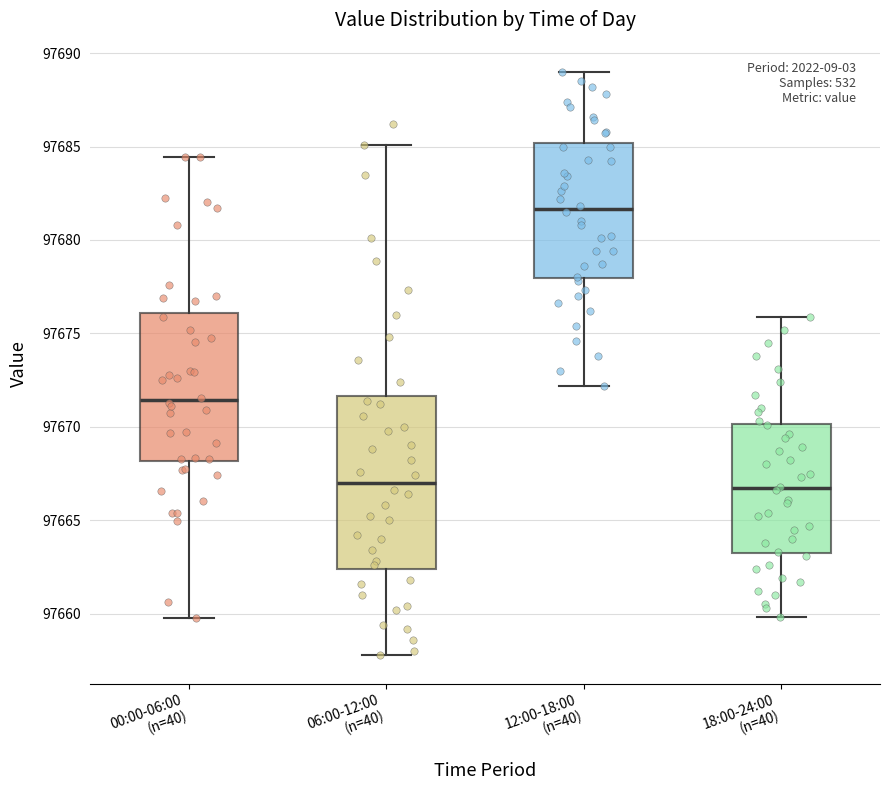

Reading left to right, transcribe this box plot: for each box, give where its median line is, the range the box spans, and where its two whiskers end, as read against the y-axis. The values are not printed on the chart, so give them approximately, as read against the axis.

00:00-06:00 (n=40): median 97671.5, box 97668.0 to 97676.0, whiskers 97660.0 to 97684.5
06:00-12:00 (n=40): median 97667.0, box 97662.5 to 97671.5, whiskers 97658.0 to 97685.0
12:00-18:00 (n=40): median 97681.5, box 97678.0 to 97685.0, whiskers 97672.0 to 97689.0
18:00-24:00 (n=40): median 97666.5, box 97663.5 to 97670.0, whiskers 97660.0 to 97676.0